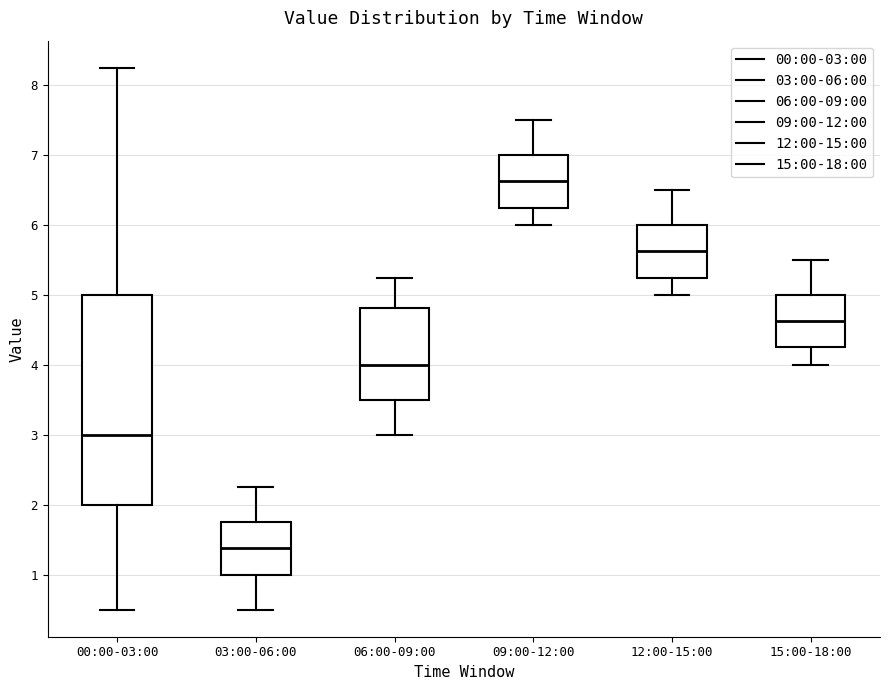

Where does the median line of the box for 03:00-06:00 sit on the y-axis? The values are not printed on the chart, so give them approximately, as read against the axis.

1.4